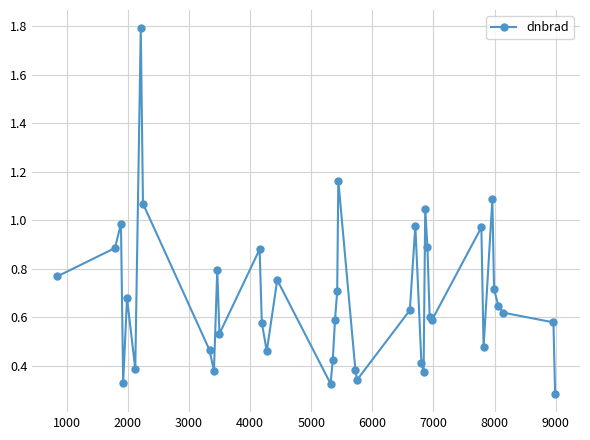

Does the chart have visible grid lines?

Yes